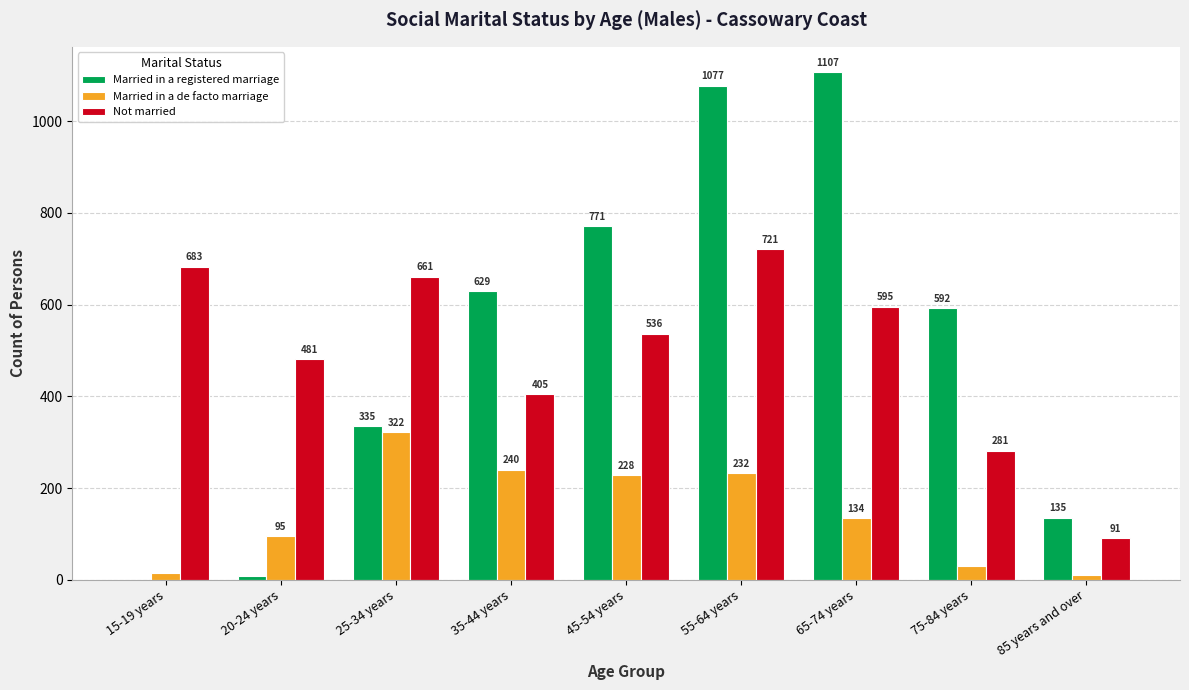

Which series has the widest spread of values?

Married in a registered marriage